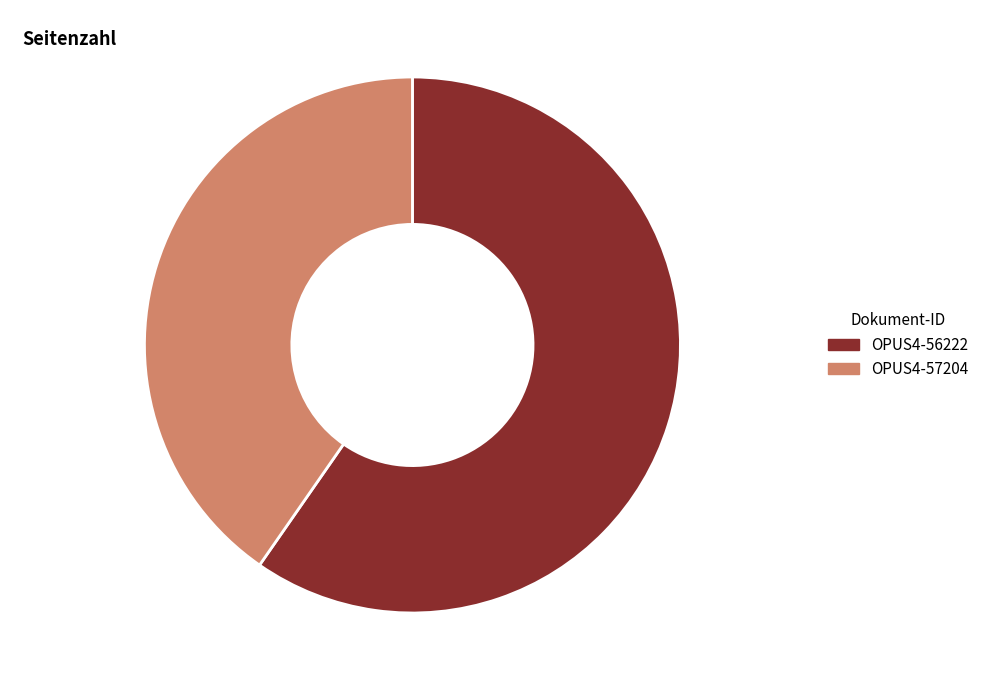

The OPUS4-57204 slice represents 46% of the pie. True or false?

False